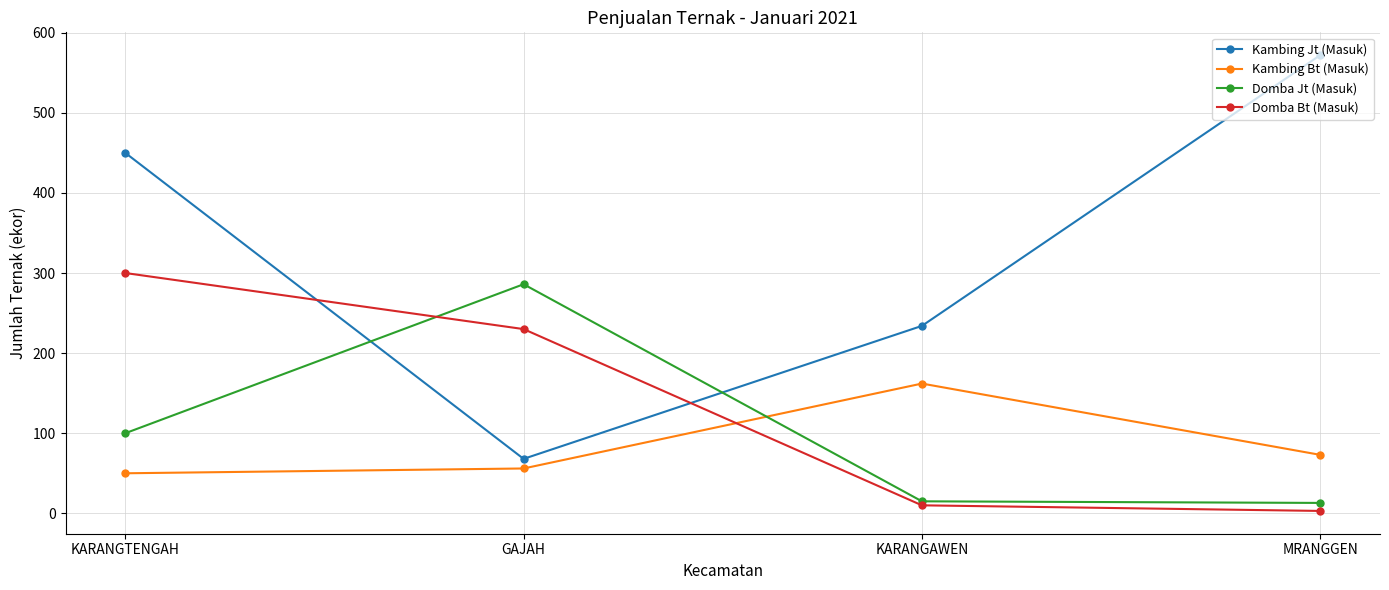

What is the highest value of the Kambing Jt (Masuk) series?

572